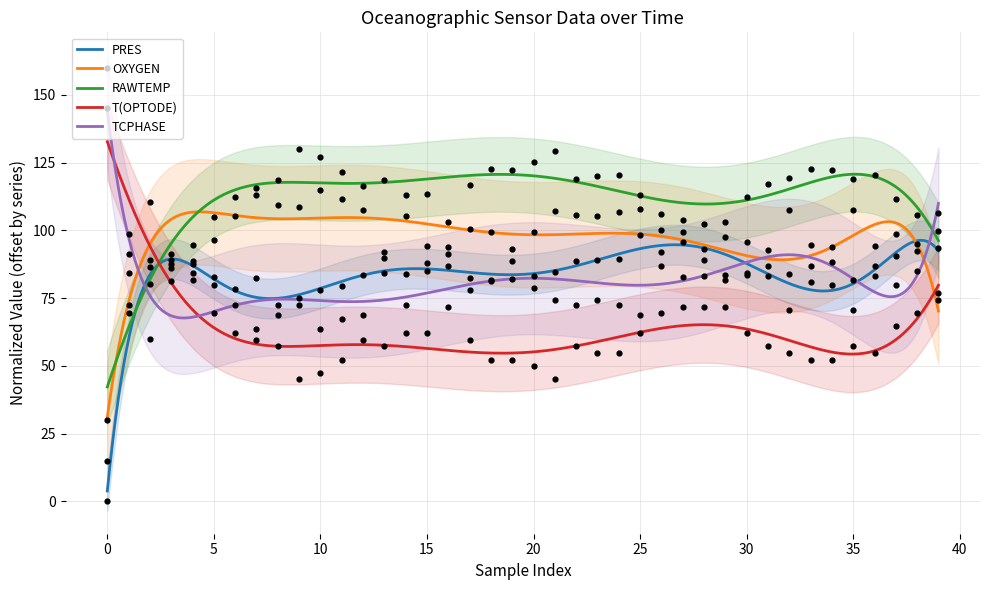

At how many categories does at least one series exceed 39?

40